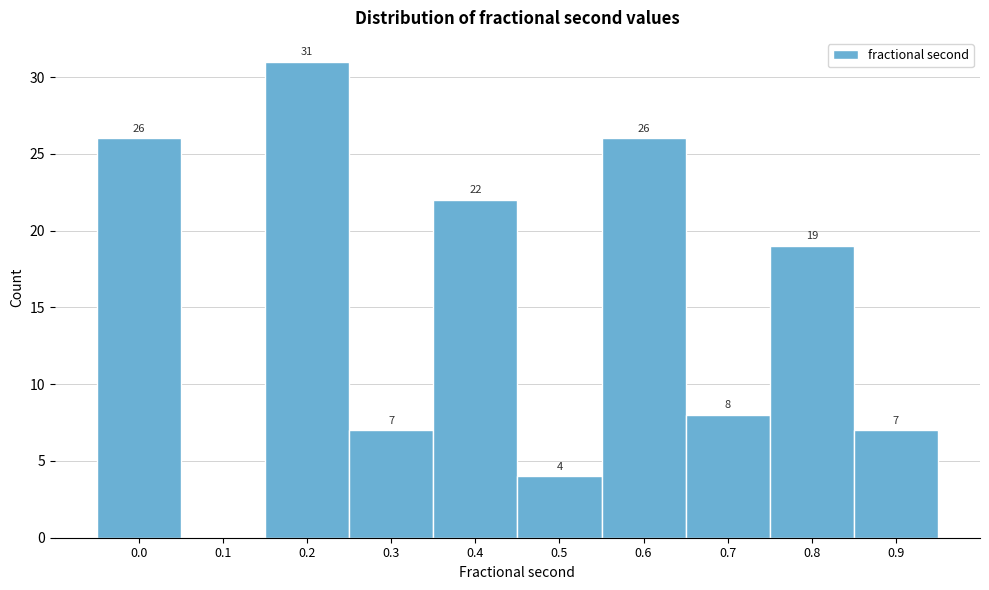

Reading left to right, transcribe all the data shown in this chart.

0.0=26	0.1=0	0.2=31	0.3=7	0.4=22	0.5=4	0.6=26	0.7=8	0.8=19	0.9=7